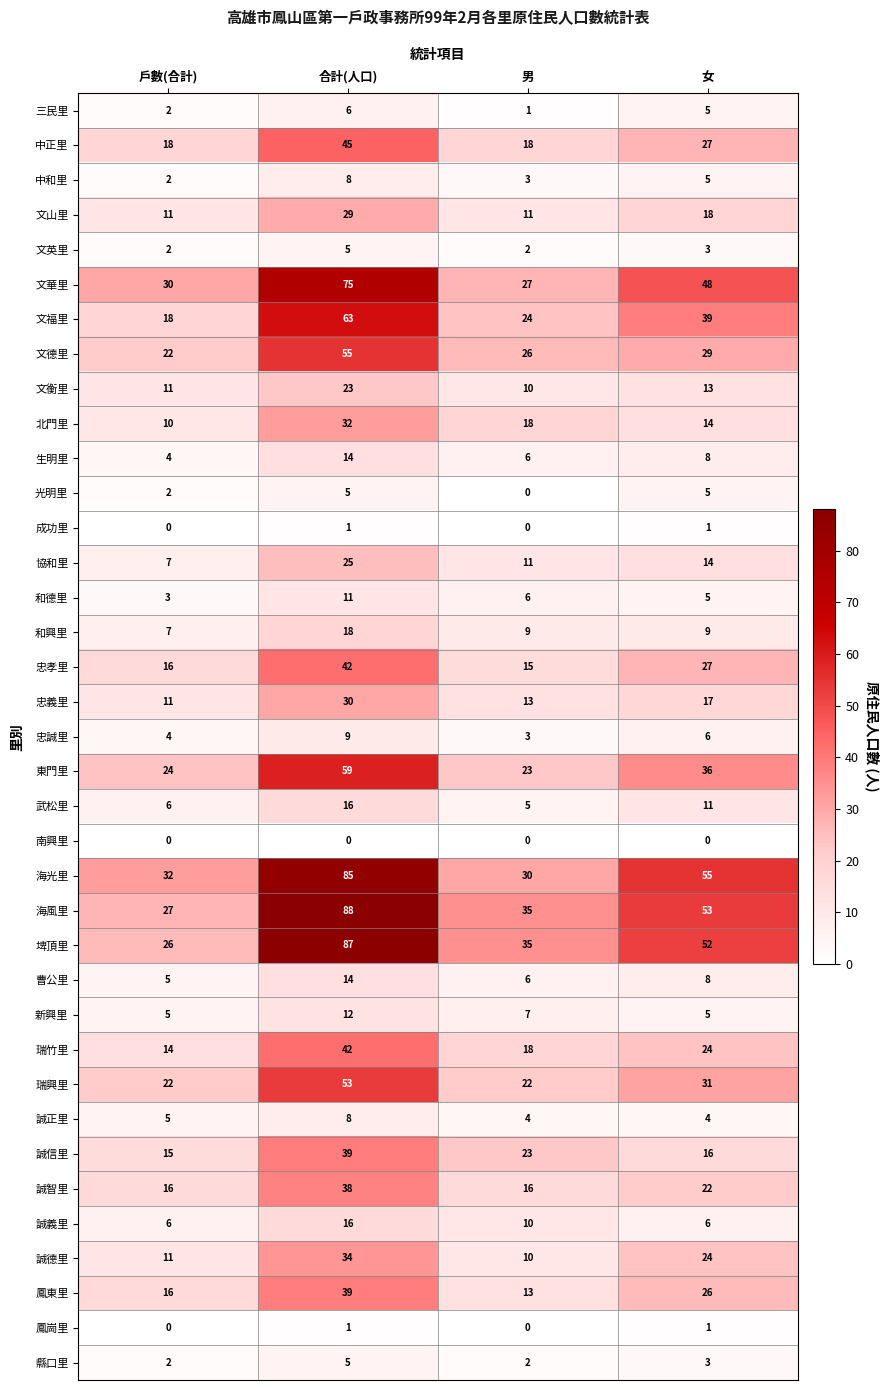

Is it true that 文福里 equals 66 at 女?

False